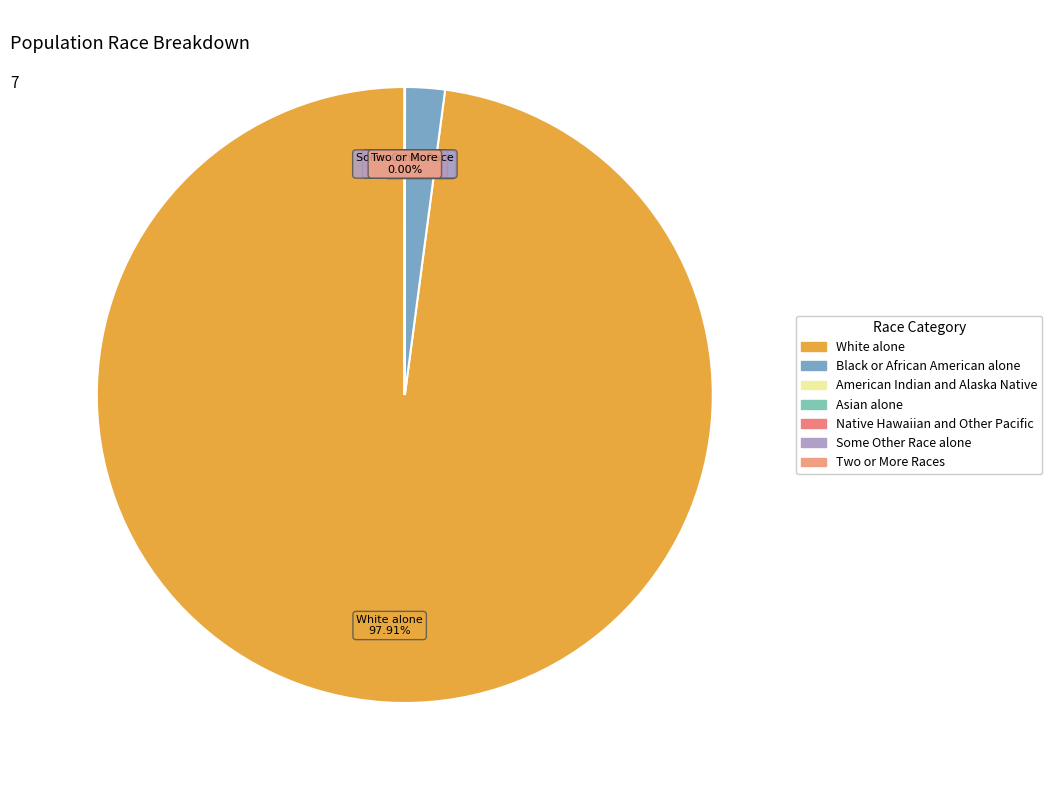

To the nearest percent, what is the average slice percentage?

14%